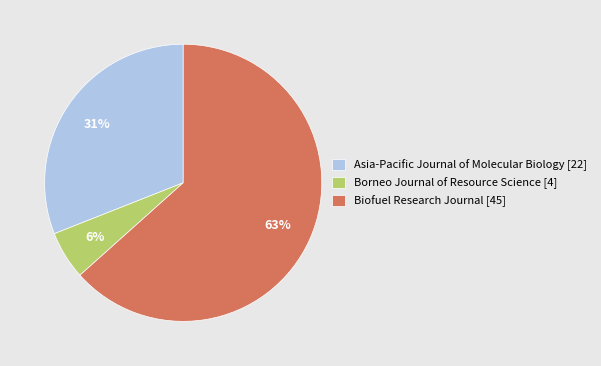

How many slices are in this pie chart?

3